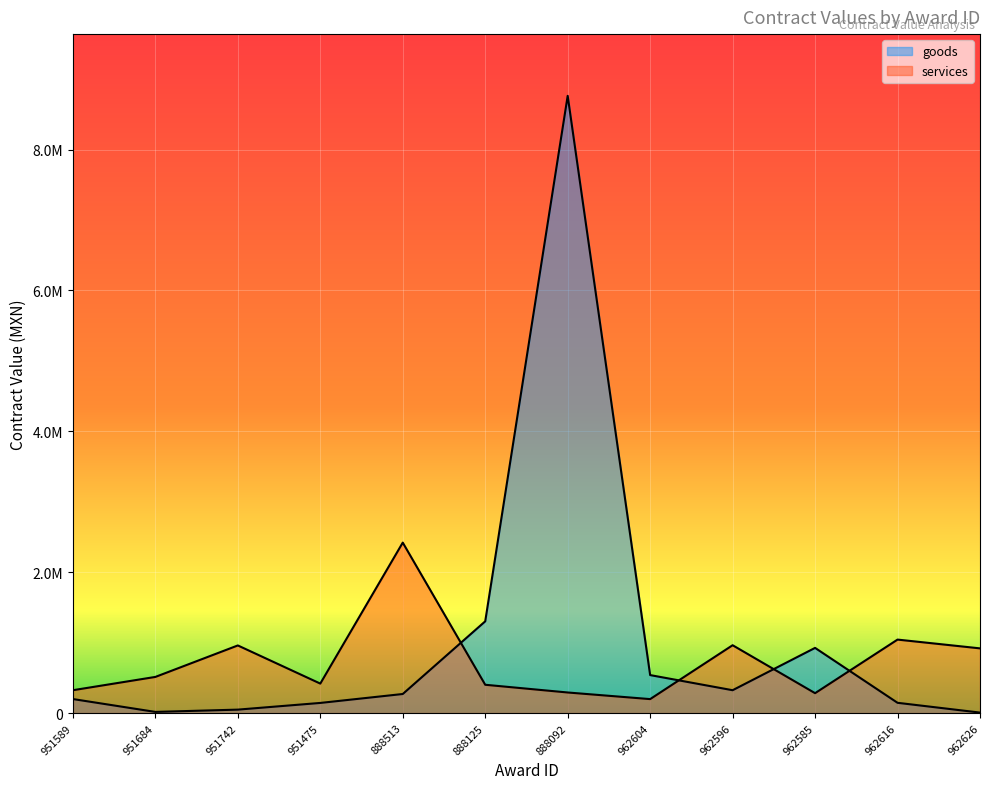

Which series has the largest range (max minus min)?

goods